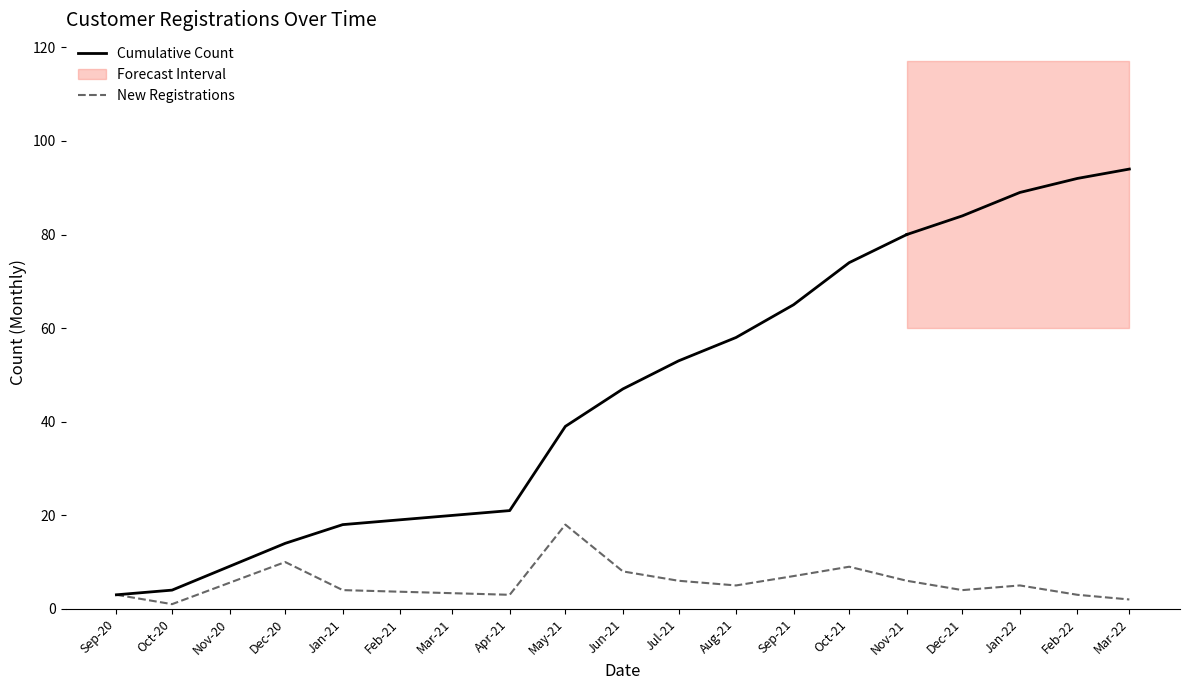

How many values are below 5?

7